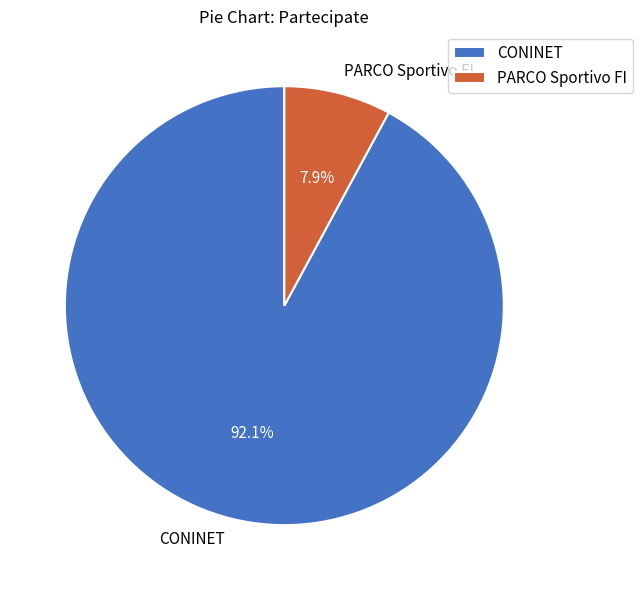

Is it true that CONINET is 99% of the pie?

False